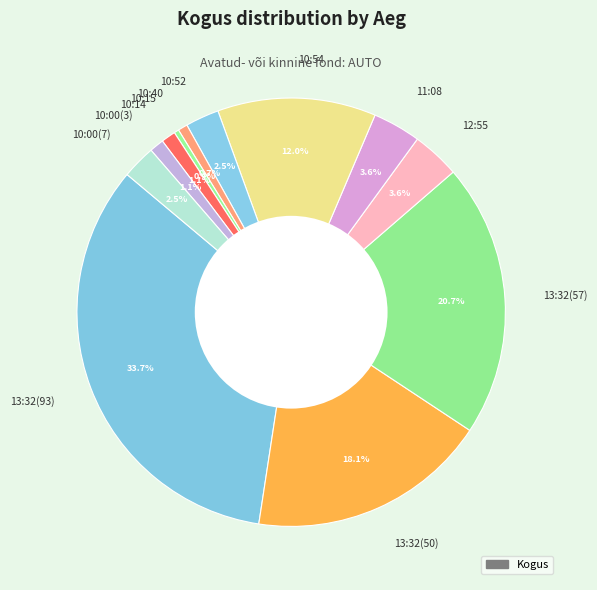

Does 11:08 account for over 50% of the chart?

No